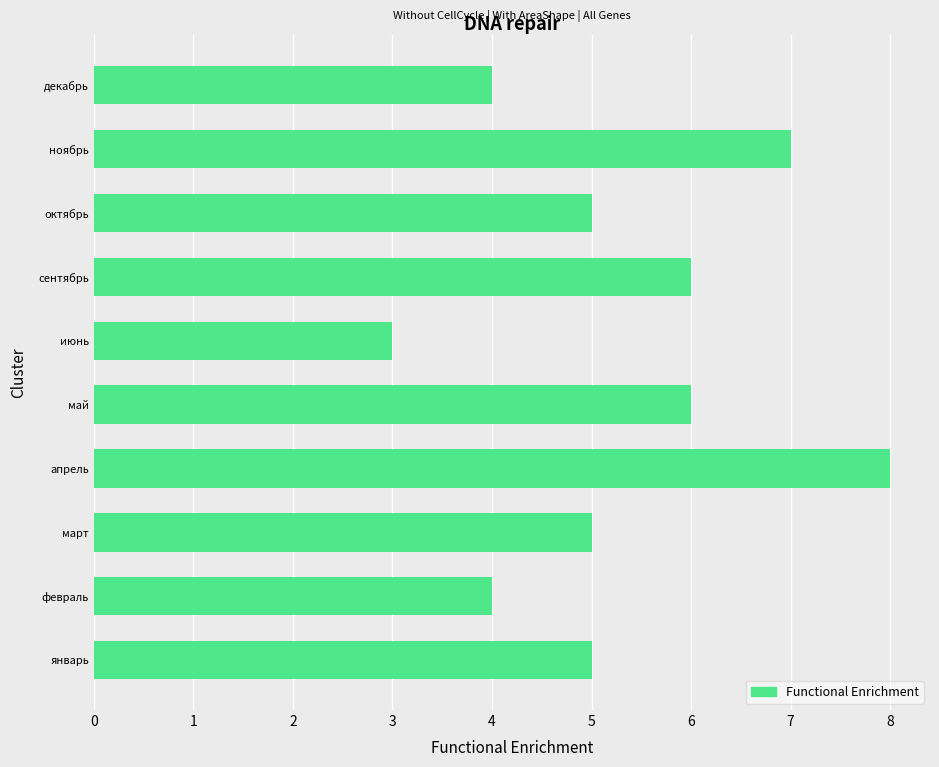

Are the bars horizontal?

Yes